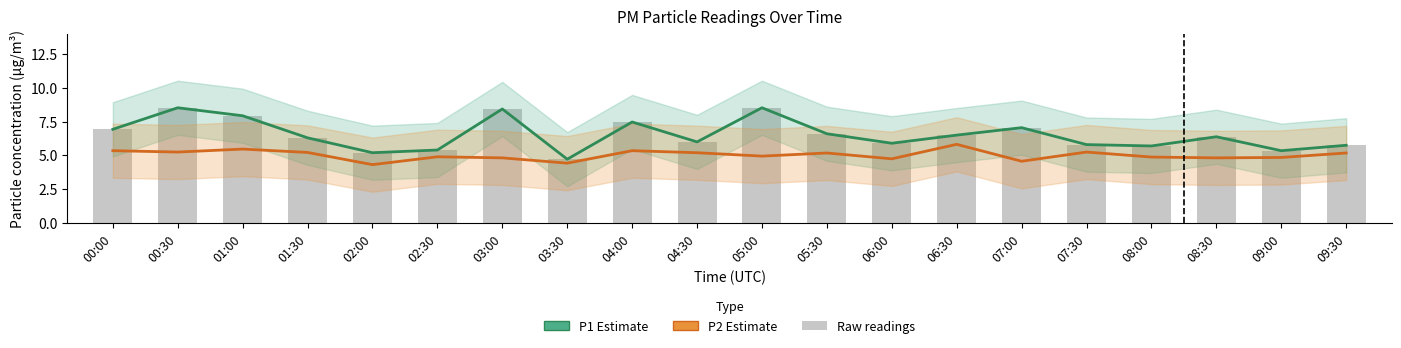

Which has a higher value, 01:00 or 04:00?

01:00